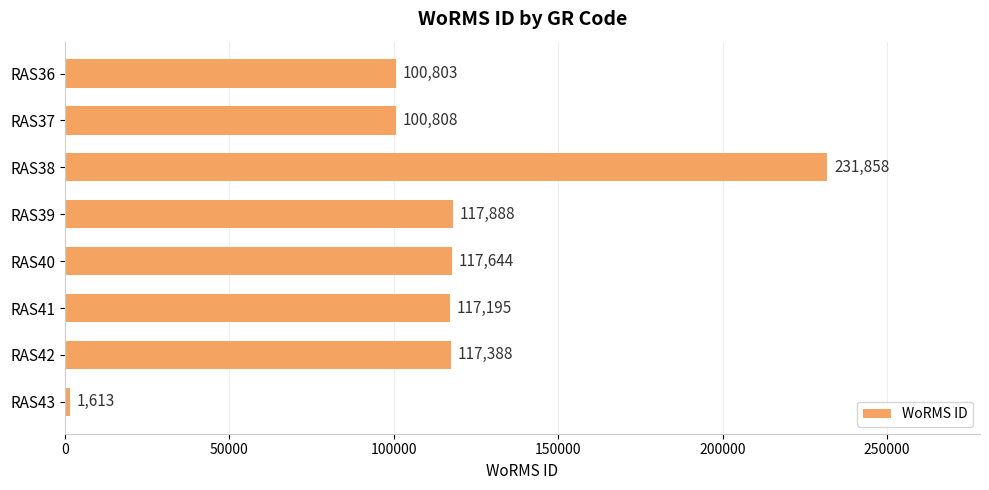

Is it true that the value at RAS37 is 64318?

False